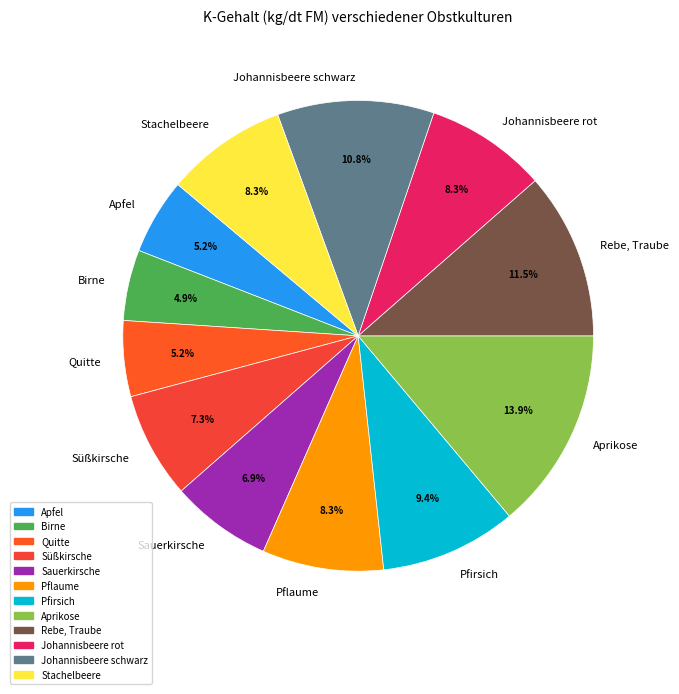

The Pflaume slice represents 8% of the pie. True or false?

True